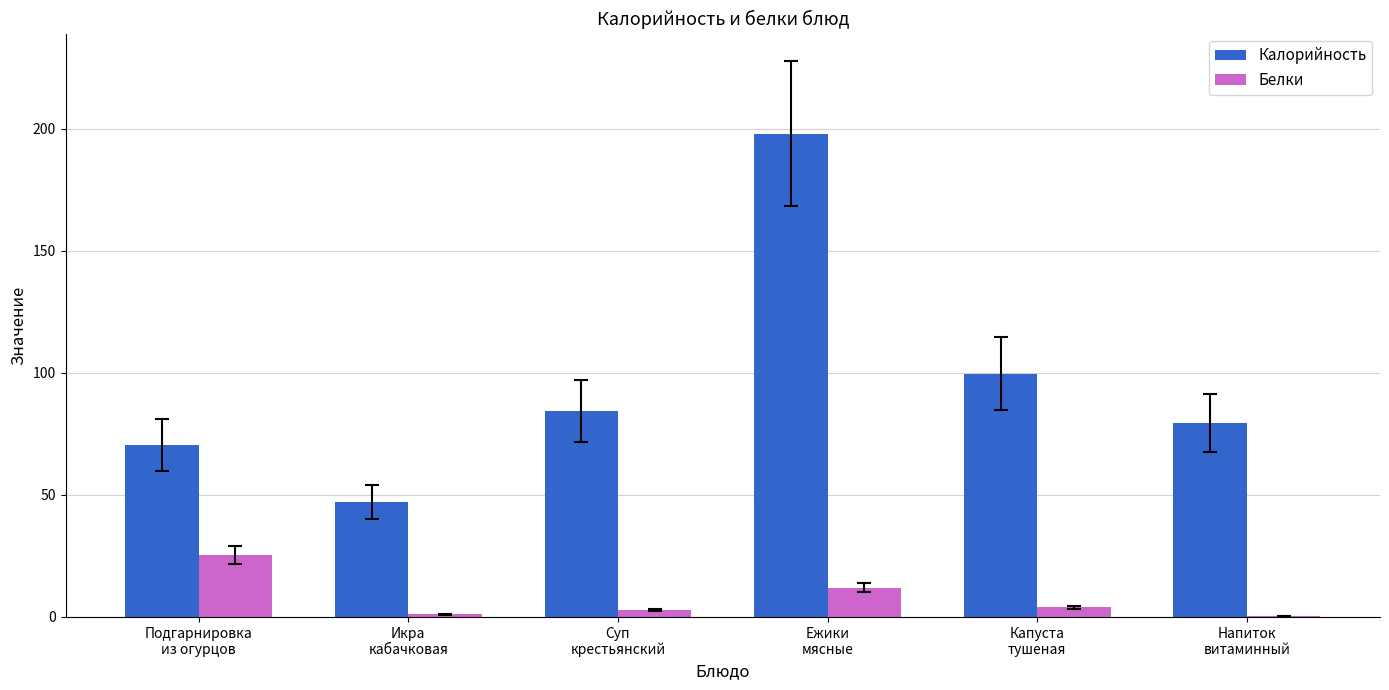

What is the greatest value displayed?

197.9